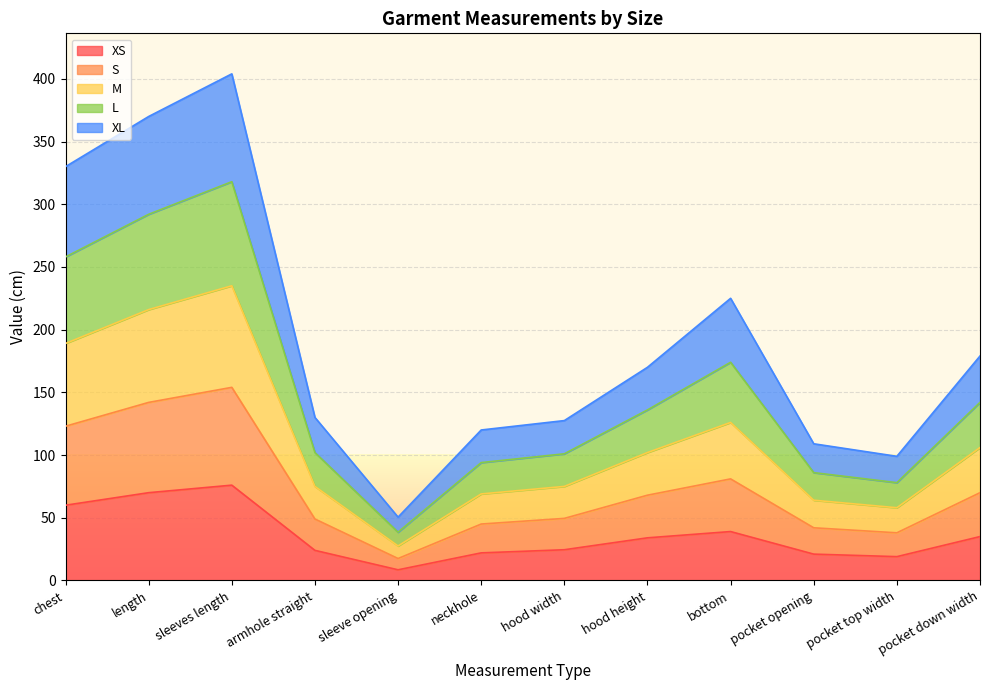

What is the total value across all series at neckhole?

120.0